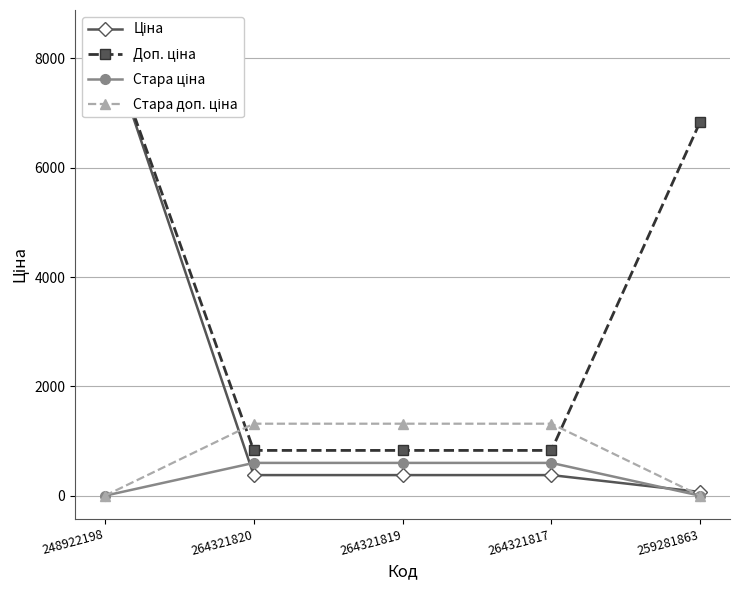

What is the maximum value shown in the chart?

8463.0